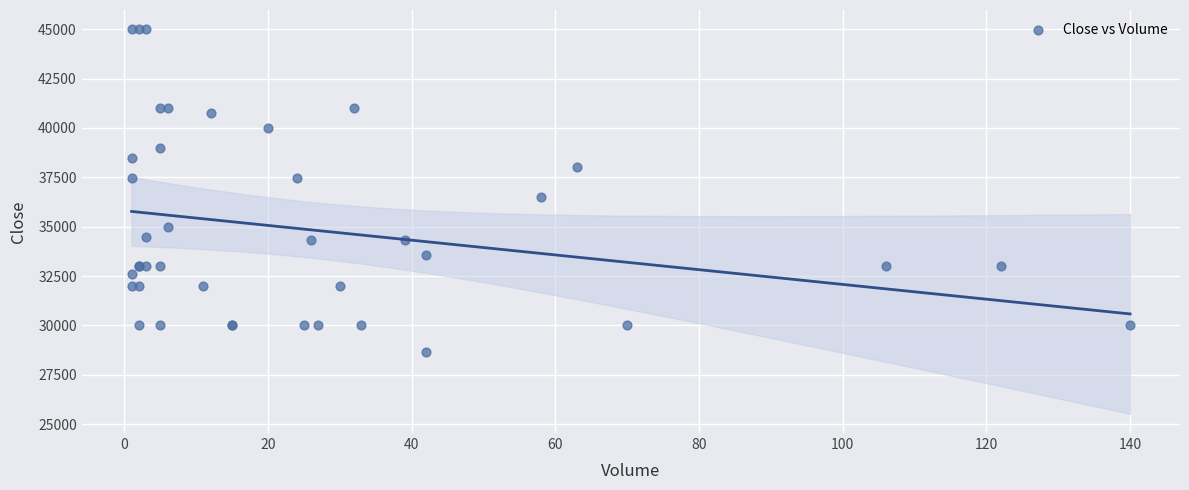

What Y value in the scatter plot is closest to 36830?

36500